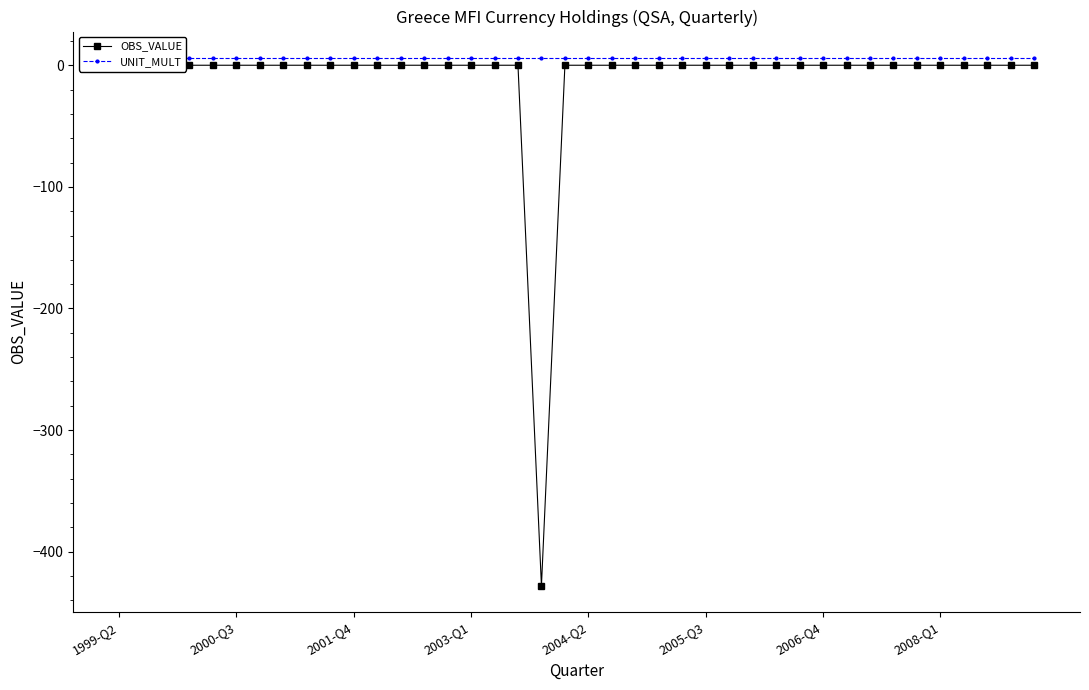

The value of UNIT_MULT at 24 is 9.5. True or false?

False